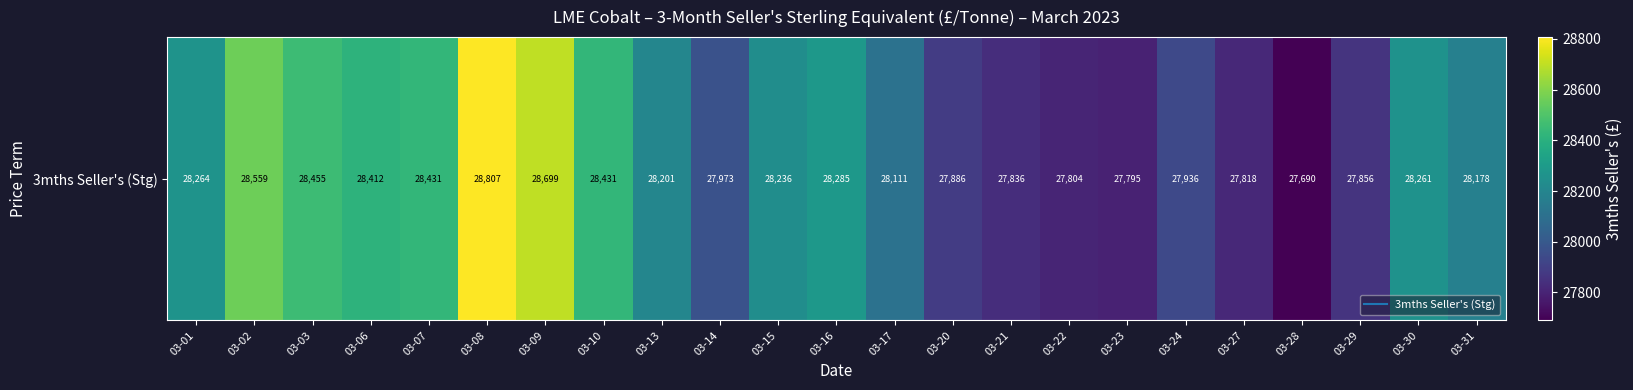

What is the greatest value displayed?

28807.4